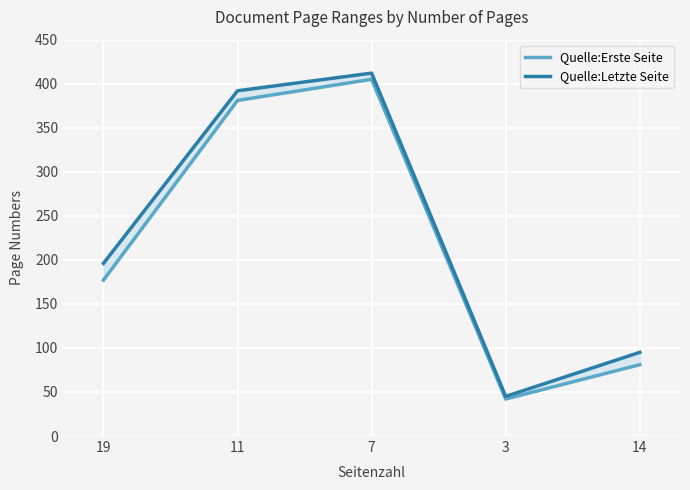

What is the greatest value displayed?

412